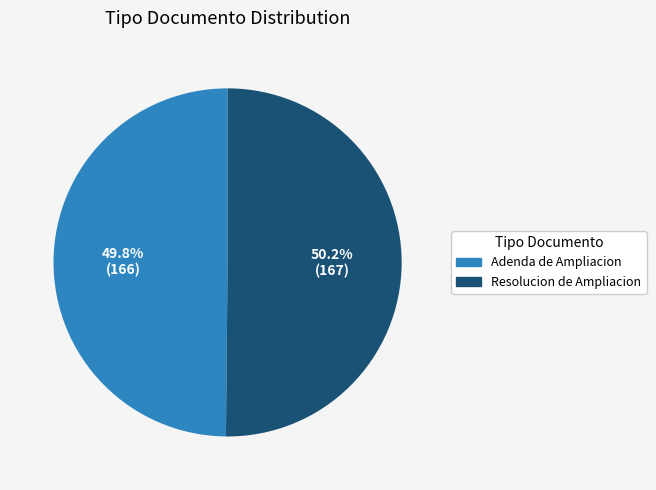

To the nearest percent, what is the combined percentage of Resolucion de Ampliacion and Adenda de Ampliacion?

100%